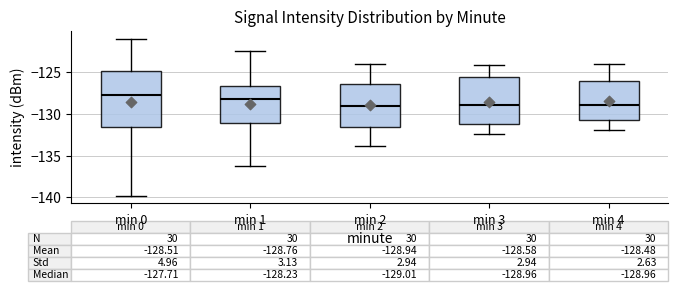

Which box has the highest median line?

min 0